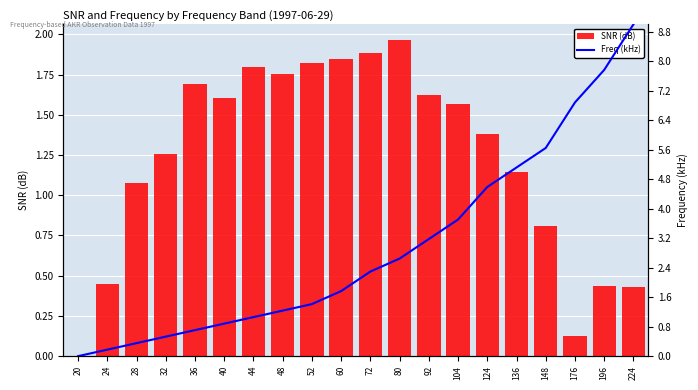

What is the sum of all Freq (kHz) values?

58.9